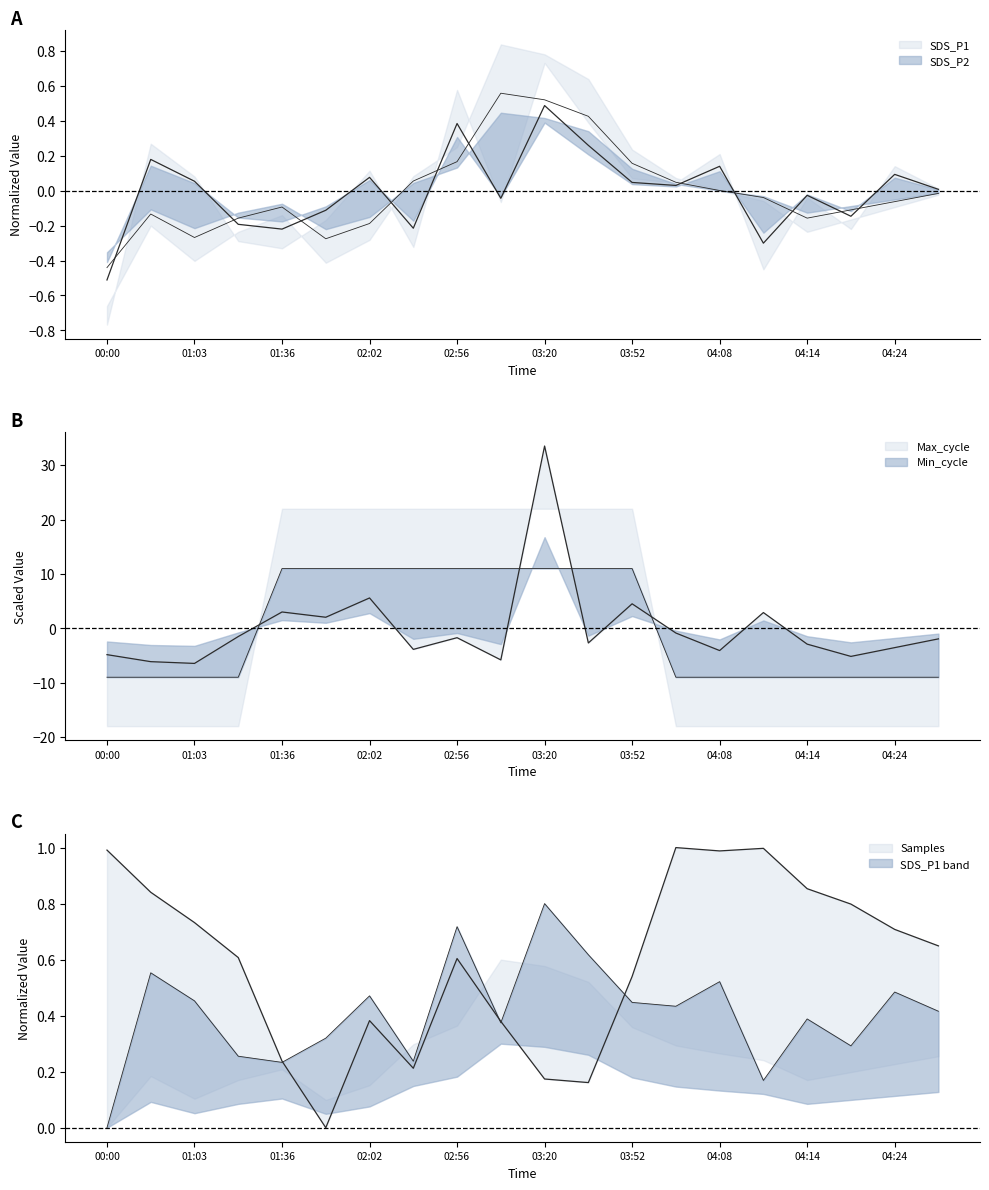

How many positive values does the SDS_P2 series have?

8